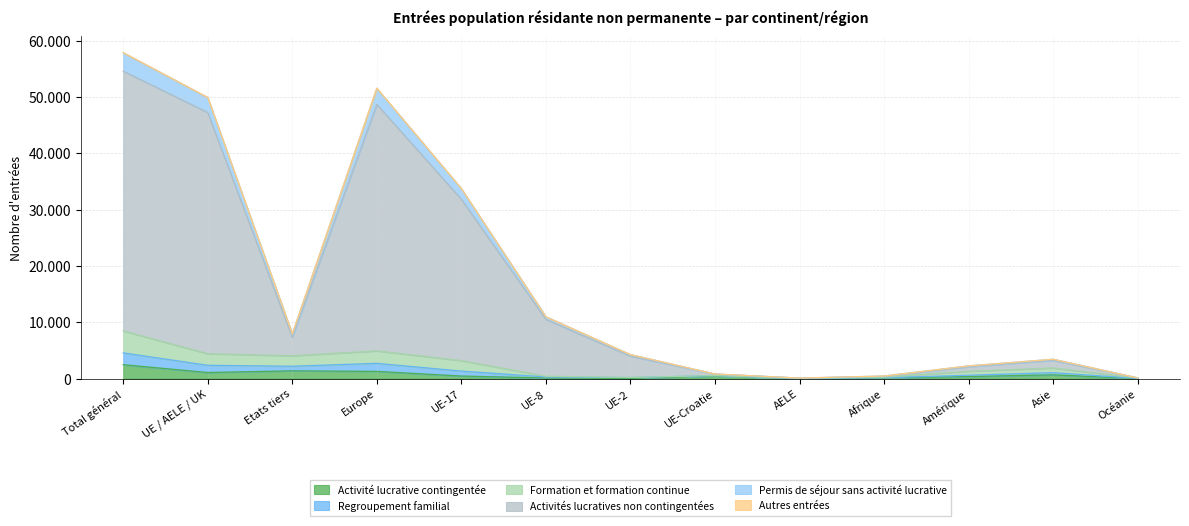

True or false: Autres entrées and Activités lucratives non contingentées intersect in this chart.

False